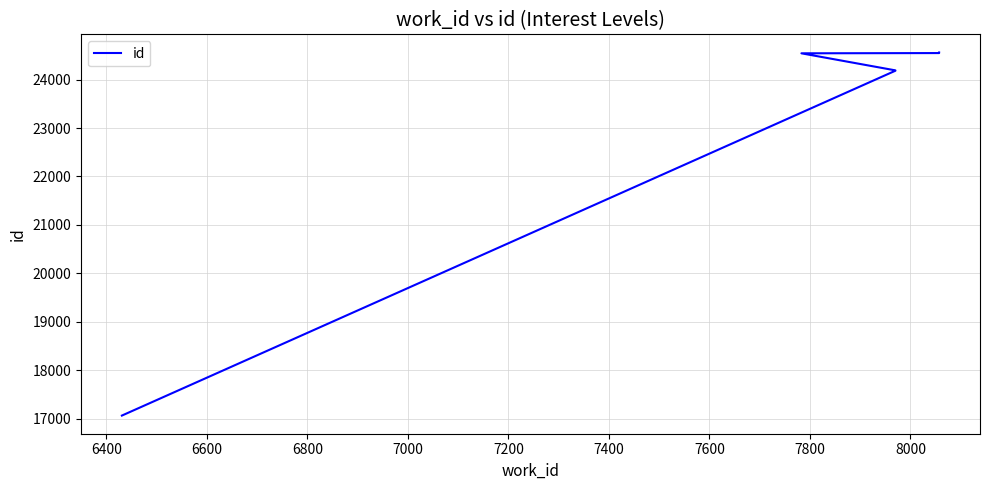

How many distinct data groups are displayed?

1